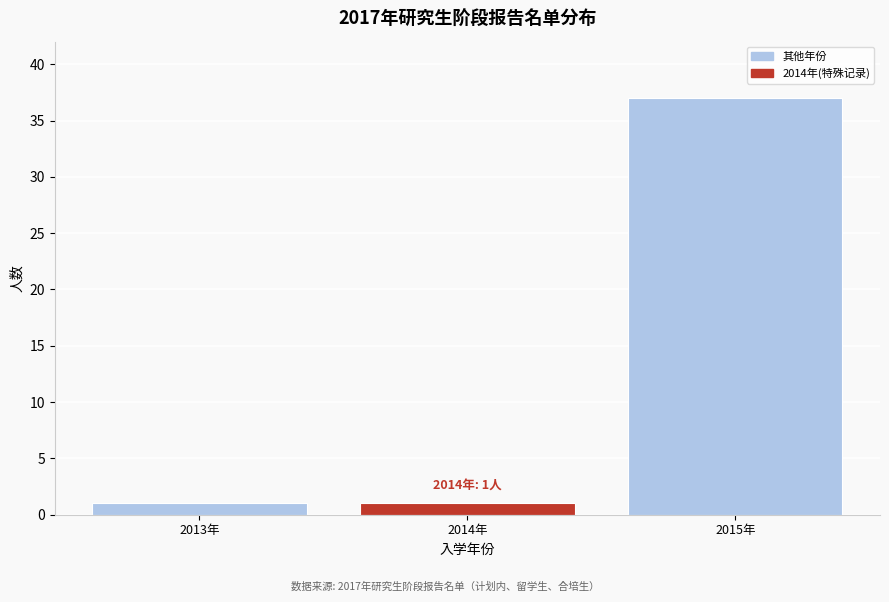

Reading right to left, transcribe all the data shown in this chart.

2015年=37	2014年=1	2013年=1